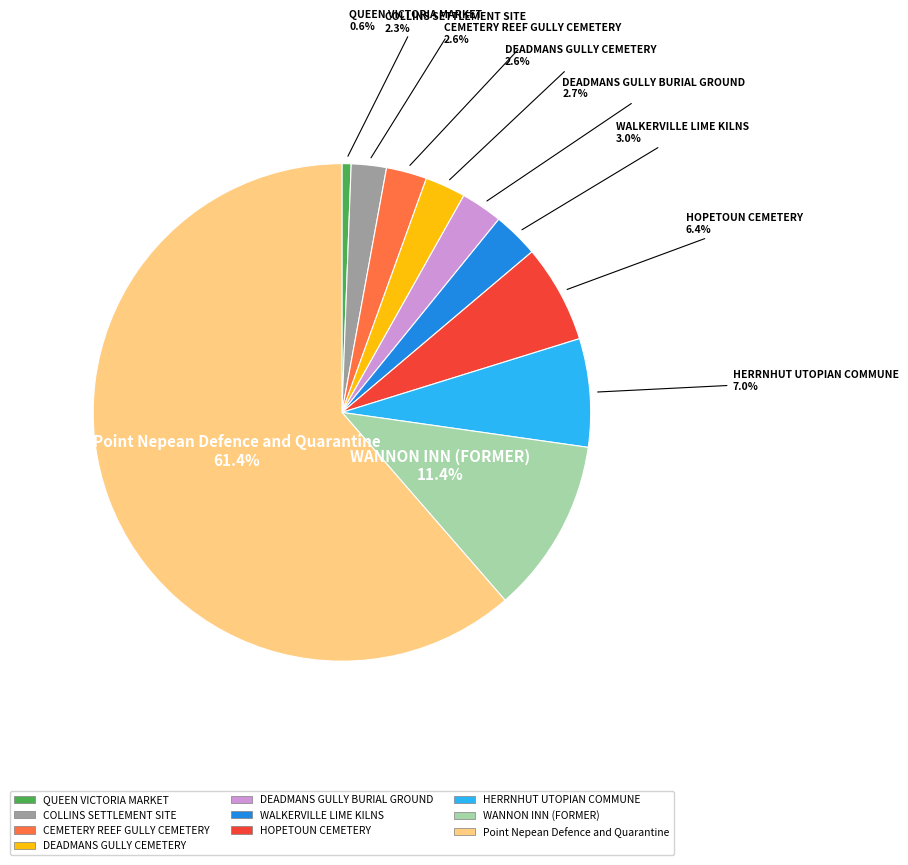

To the nearest percent, what is the difference between the largest and smallest slice percentages?

61%